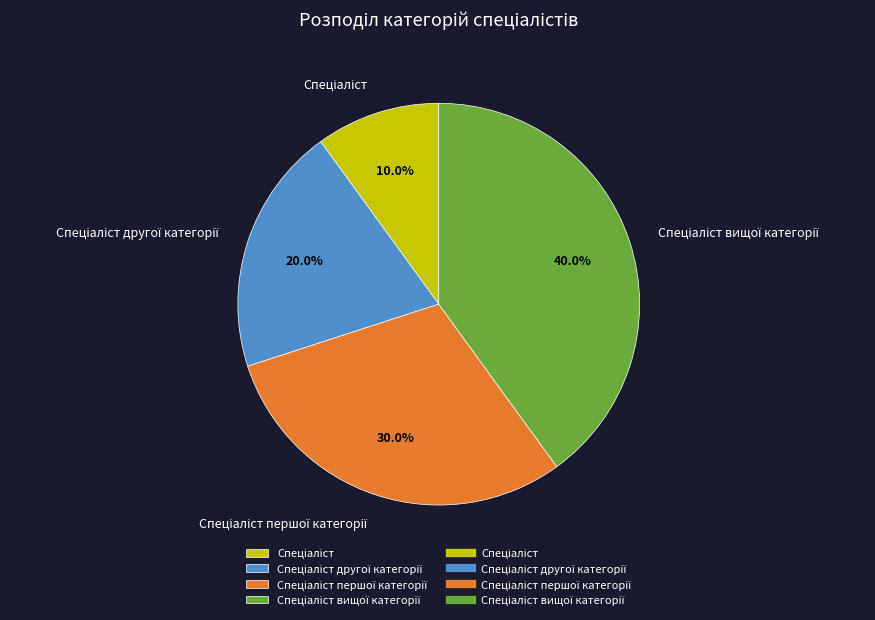

Is there a majority slice in this chart?

No